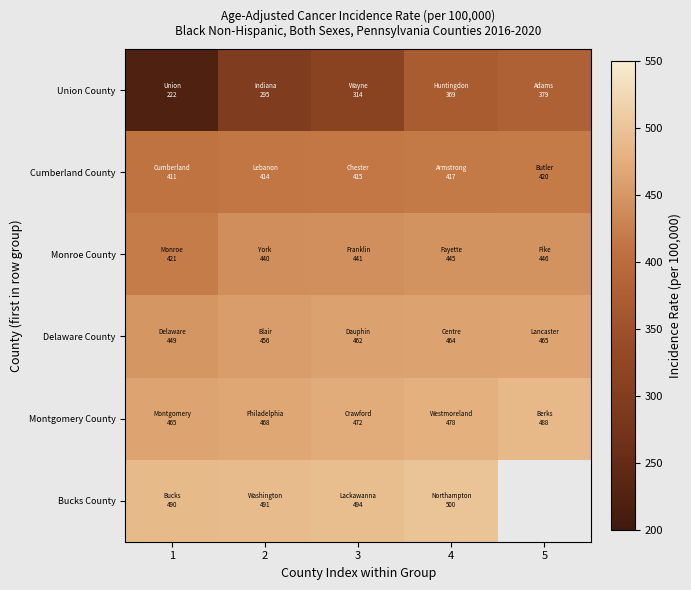

What is the total value across all series at 4?

2673.5